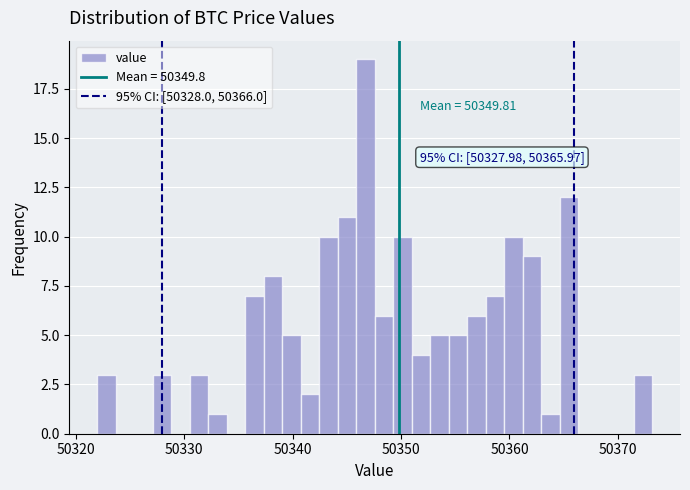

Around what value on the x-axis is the tallest bar? Give the approximate position of its centre, as read against the axis.

50347